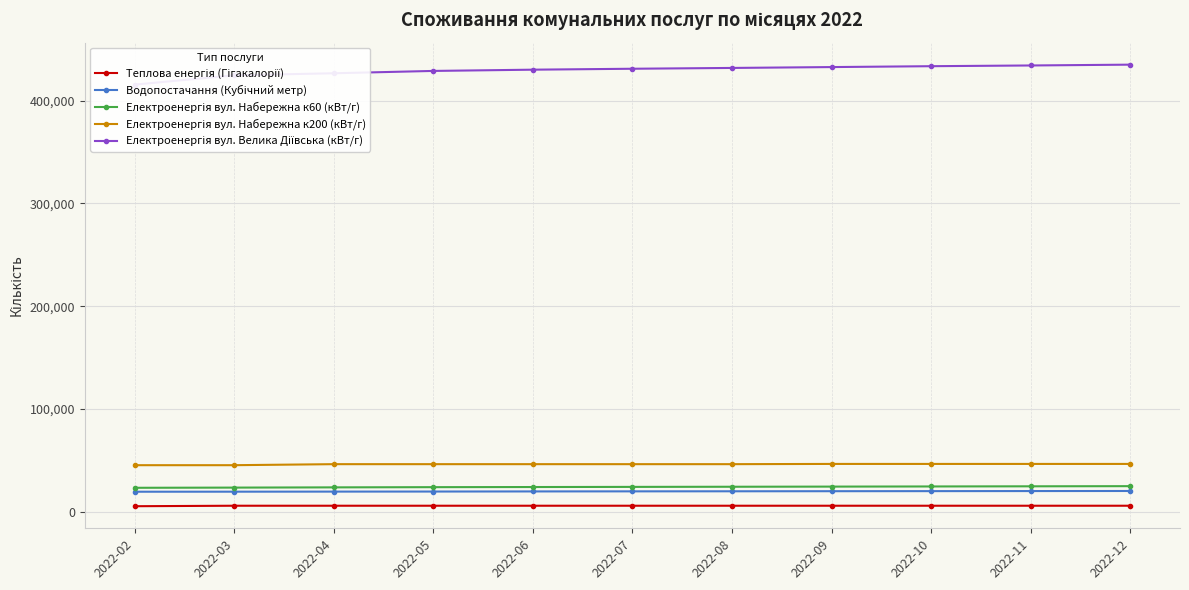

The Теплова енергія (Гігакалорії) series shows 2178.1 at 2022-02. True or false?

False